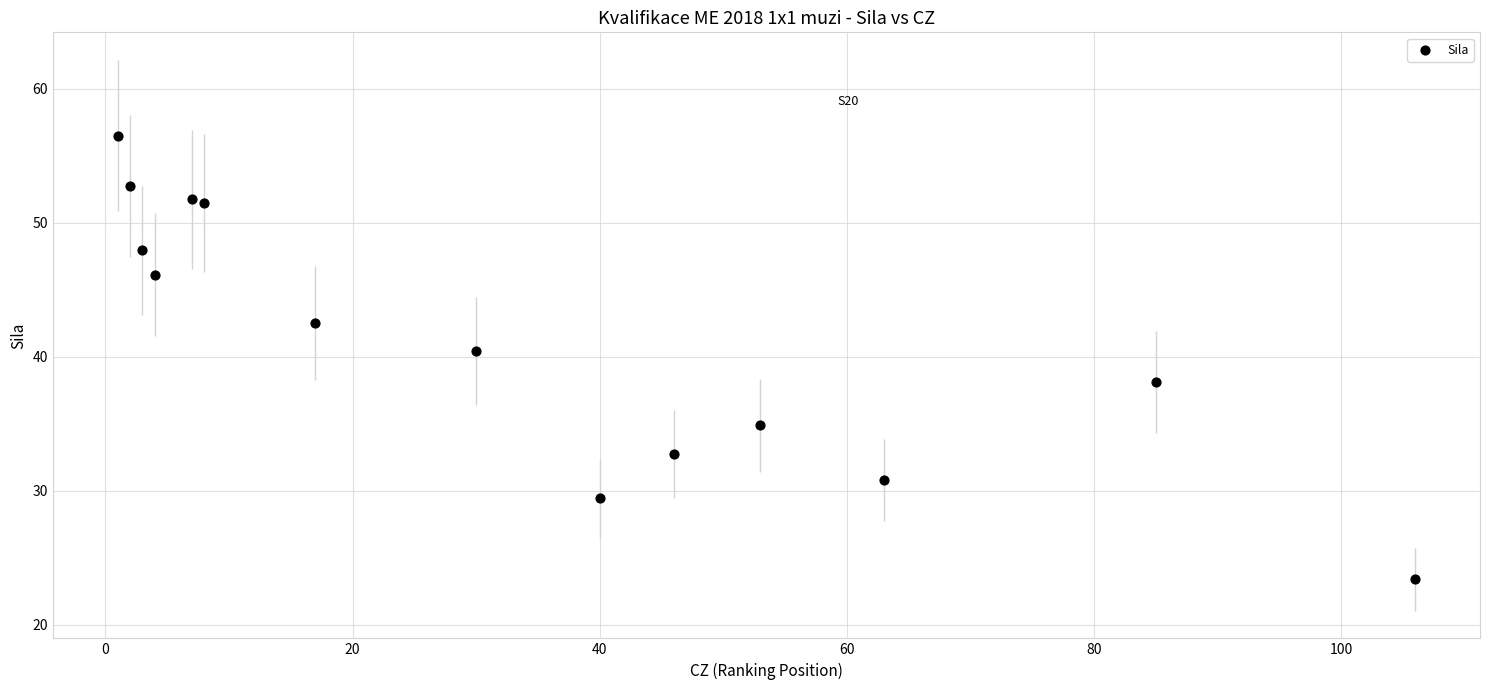

What Y value in the scatter plot is closest to 39?

38.1